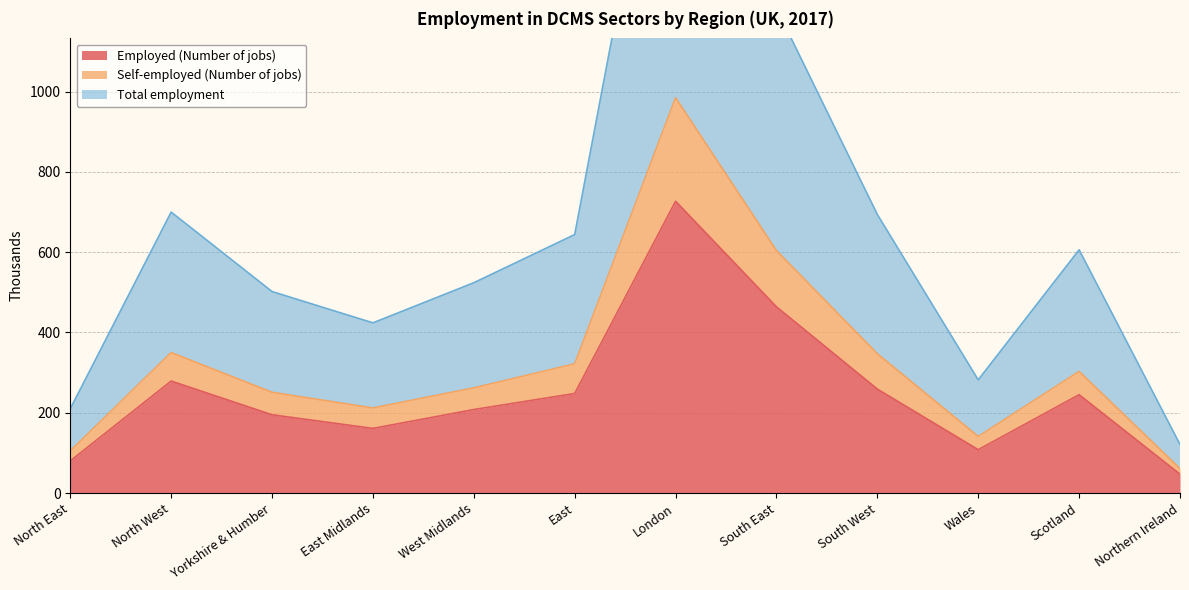

Rank the series by their maximum value, from lowest to highest.

Employed (Number of jobs), Self-employed (Number of jobs), Total employment